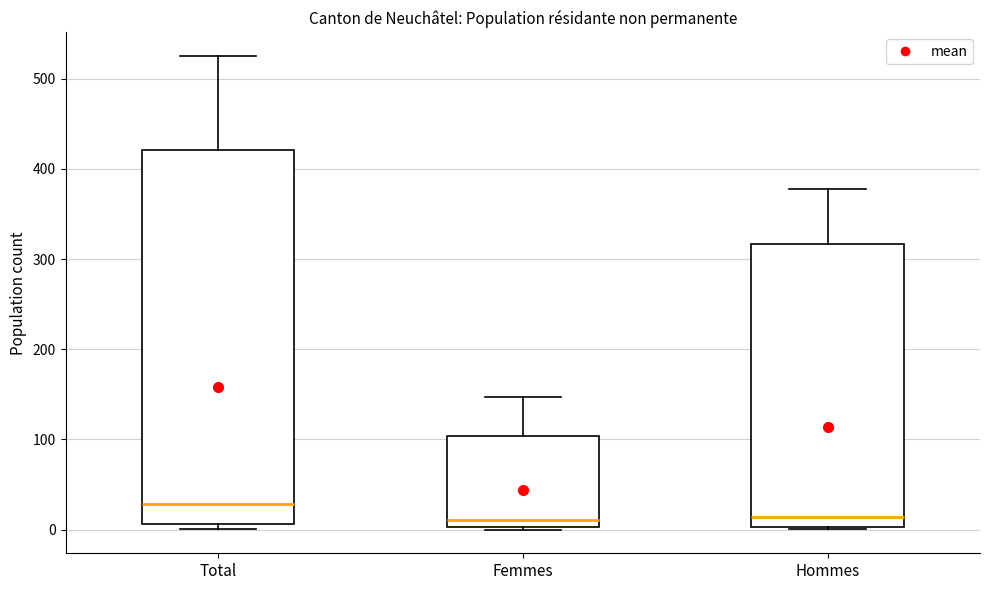

Reading left to right, read every box against the y-axis: the position of its median line, the range the box covers, and the ends of its whiskers. The values are not printed on the chart, so give them approximately, as read against the axis.

Total: median 30, box 10 to 420, whiskers 0 to 530
Femmes: median 10, box 0 to 100, whiskers 0 to 150
Hommes: median 10, box 0 to 320, whiskers 0 to 380